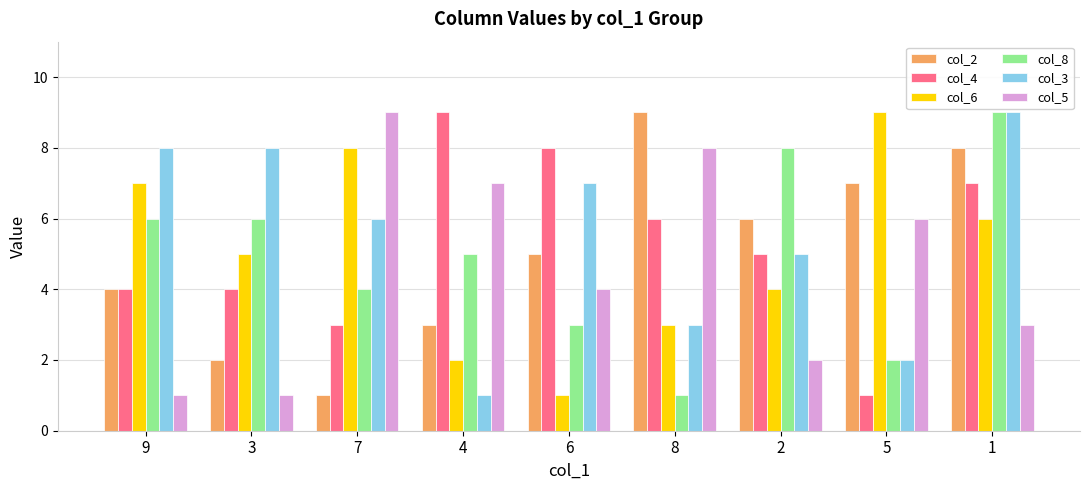

Between 7 and 6, which series saw the biggest shift?

col_6